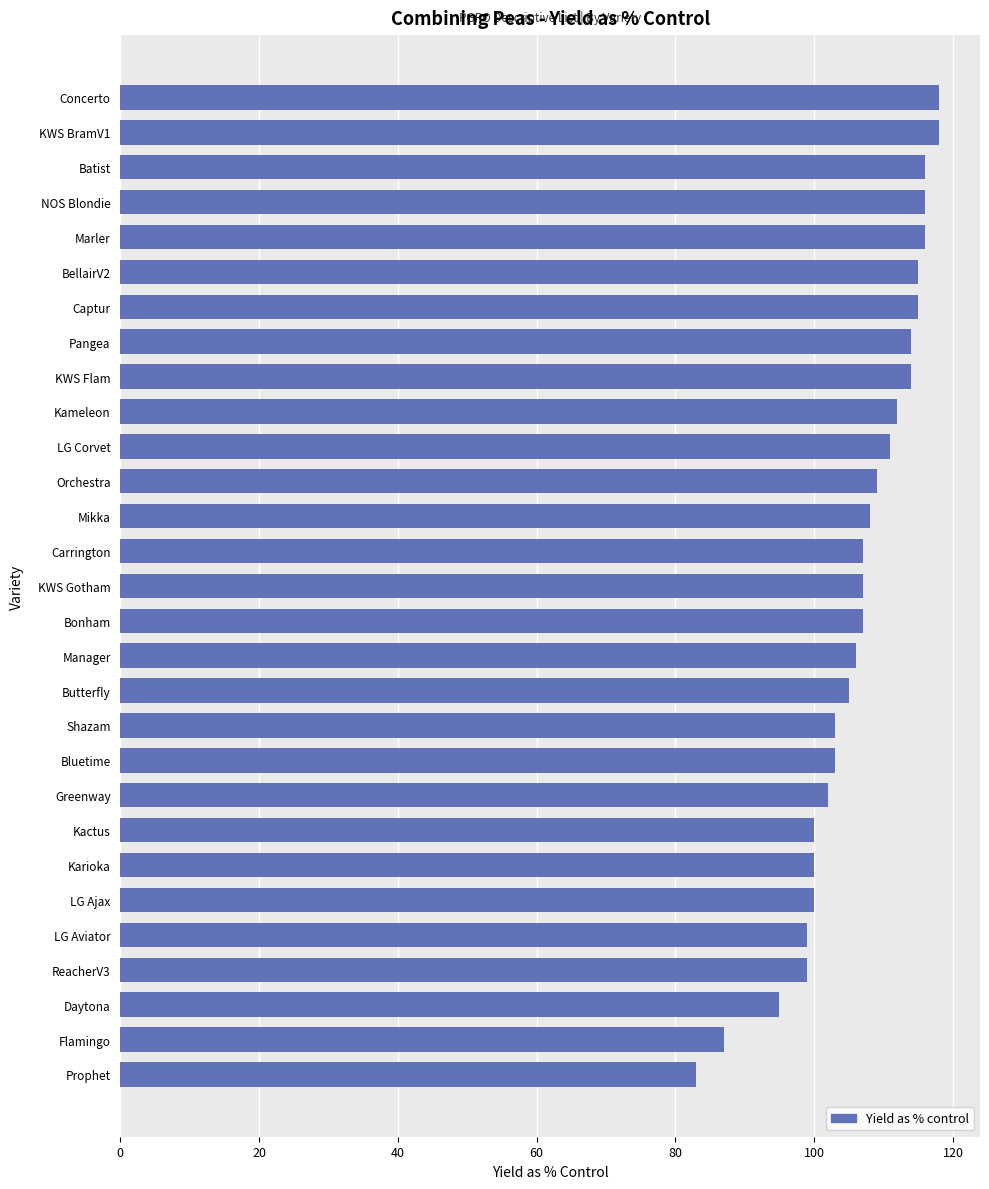

What is the greatest value displayed?

118